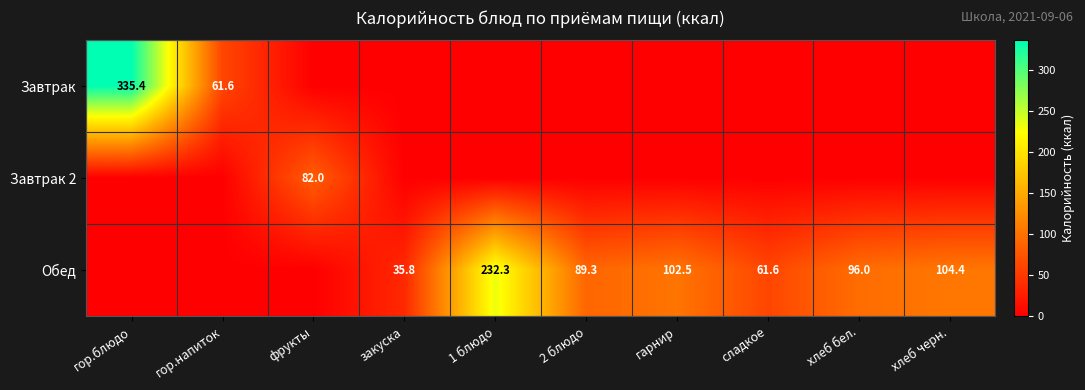

Is it true that Обед equals 35.8 at закуска?

True